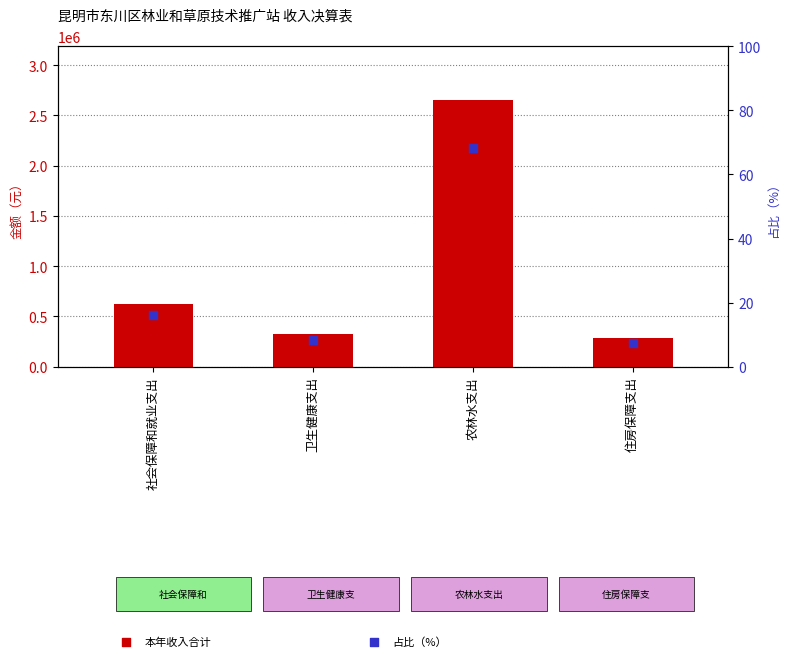

What is the total value across all series at 卫生健康支出?

324933.3